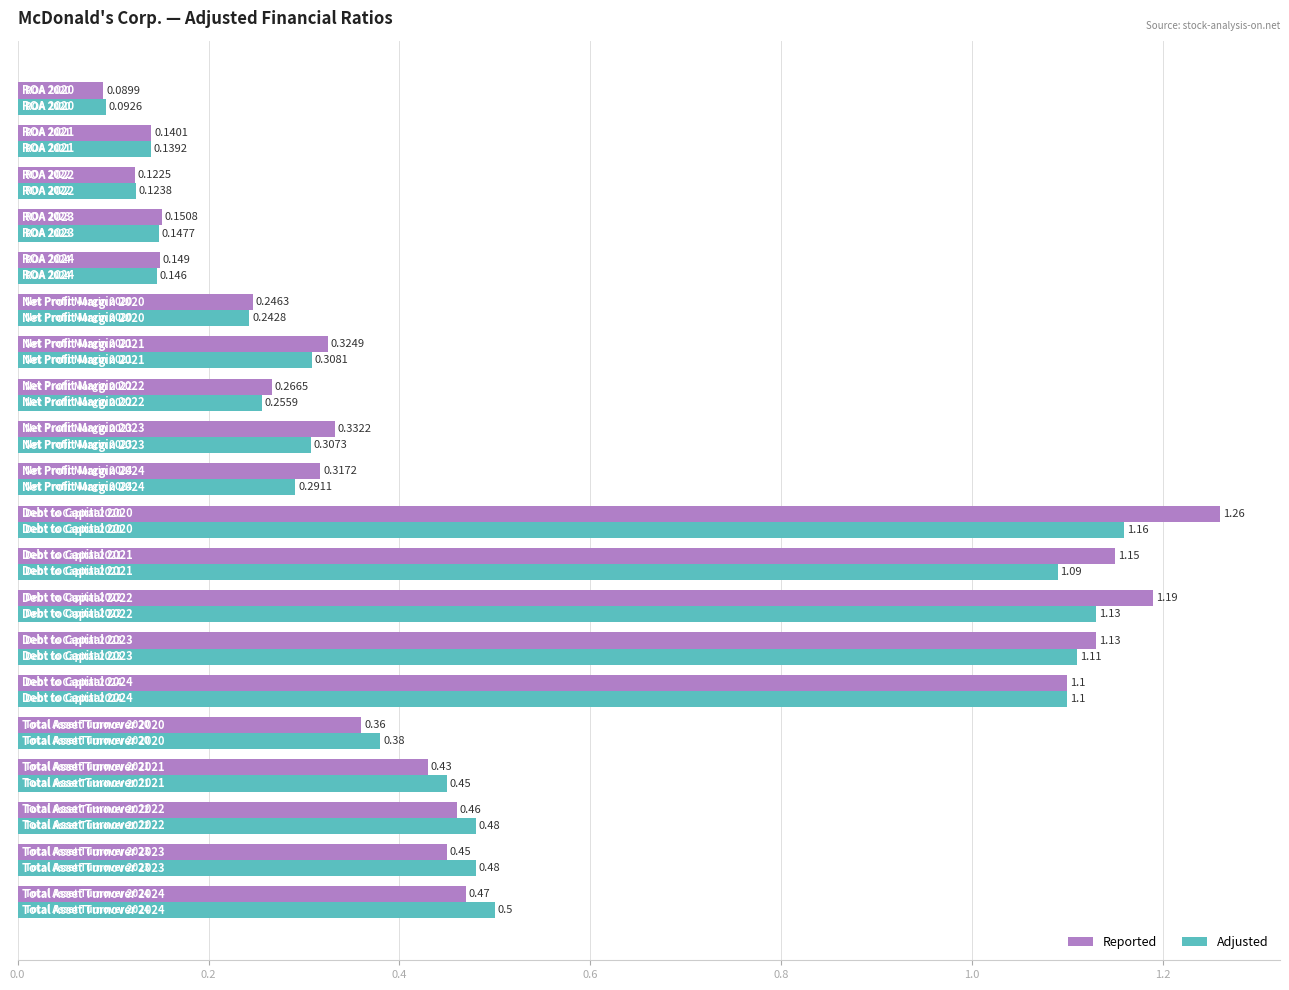

Which series has the widest spread of values?

Reported